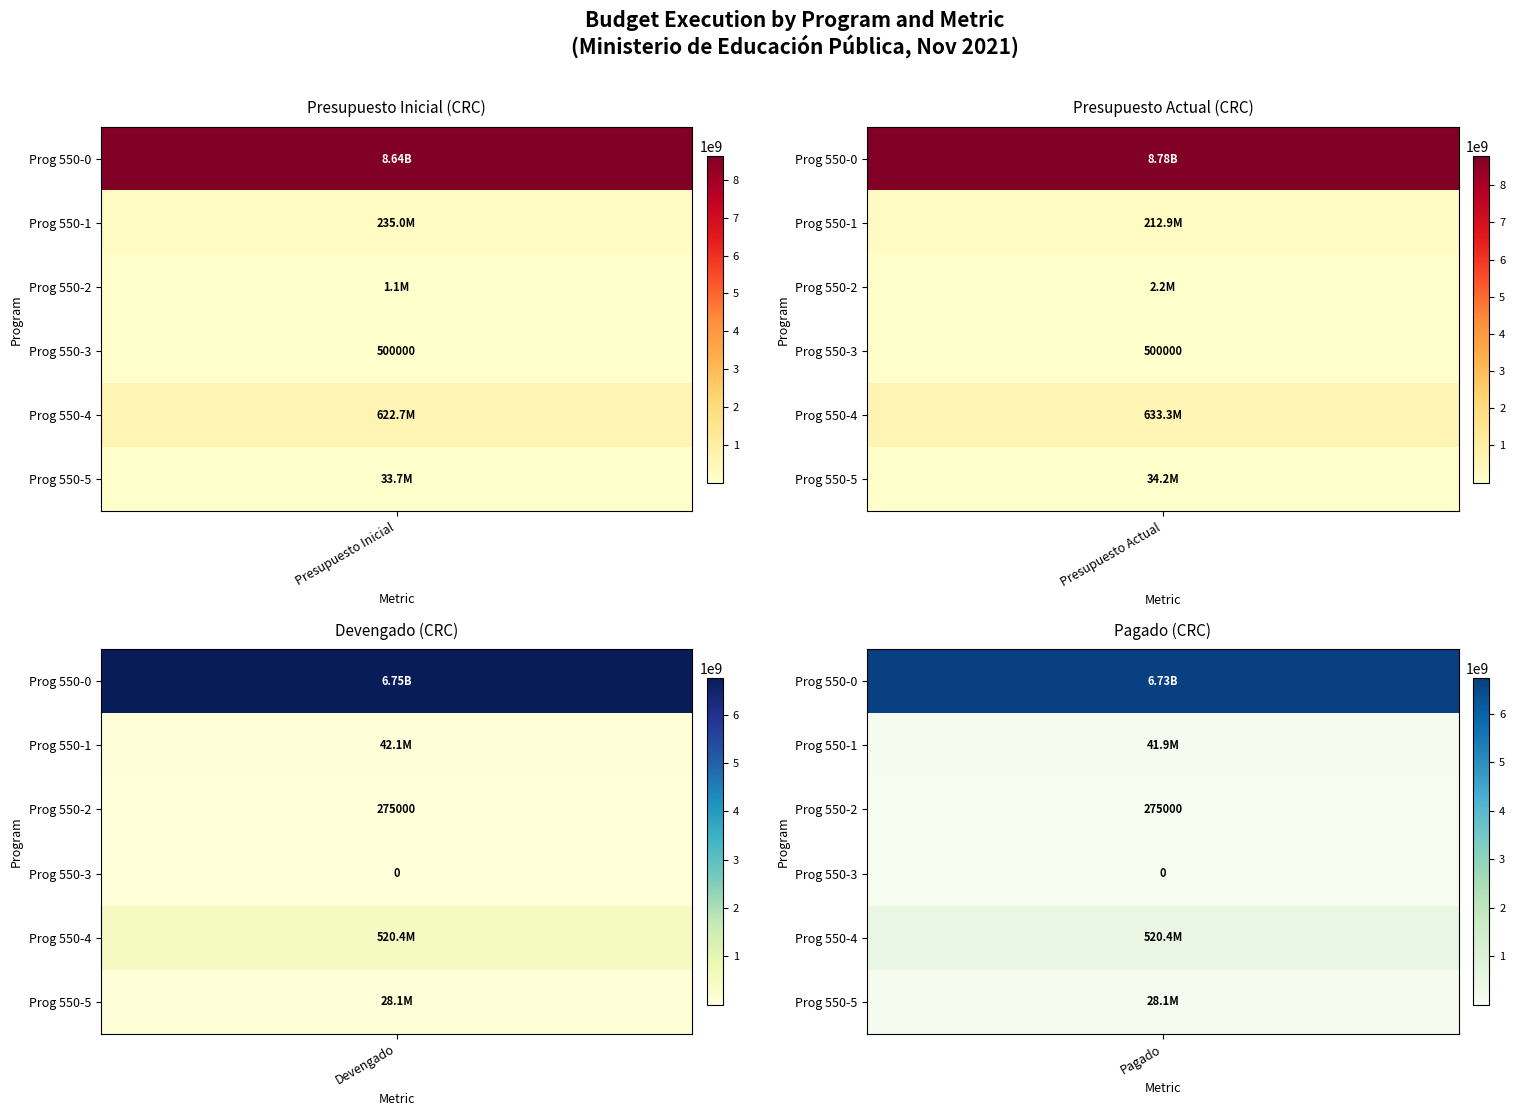

List the series in order of their peak value, highest first.

550-0, 550-4, 550-1, 550-5, 550-2, 550-3